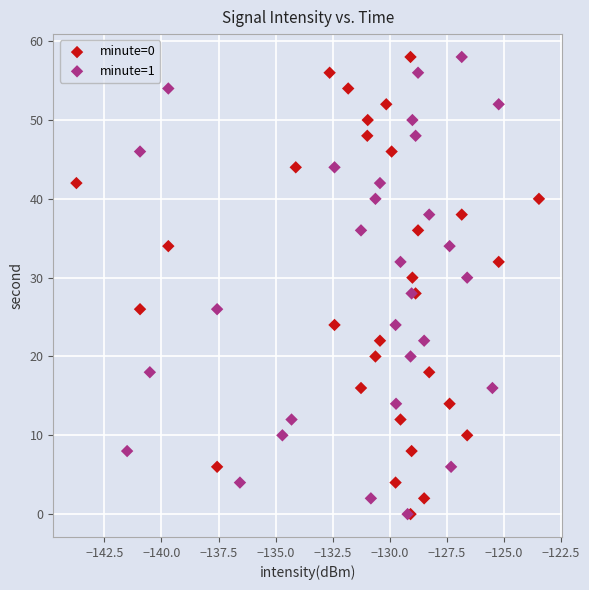

What are all the series names shown in the legend?

minute=0, minute=1